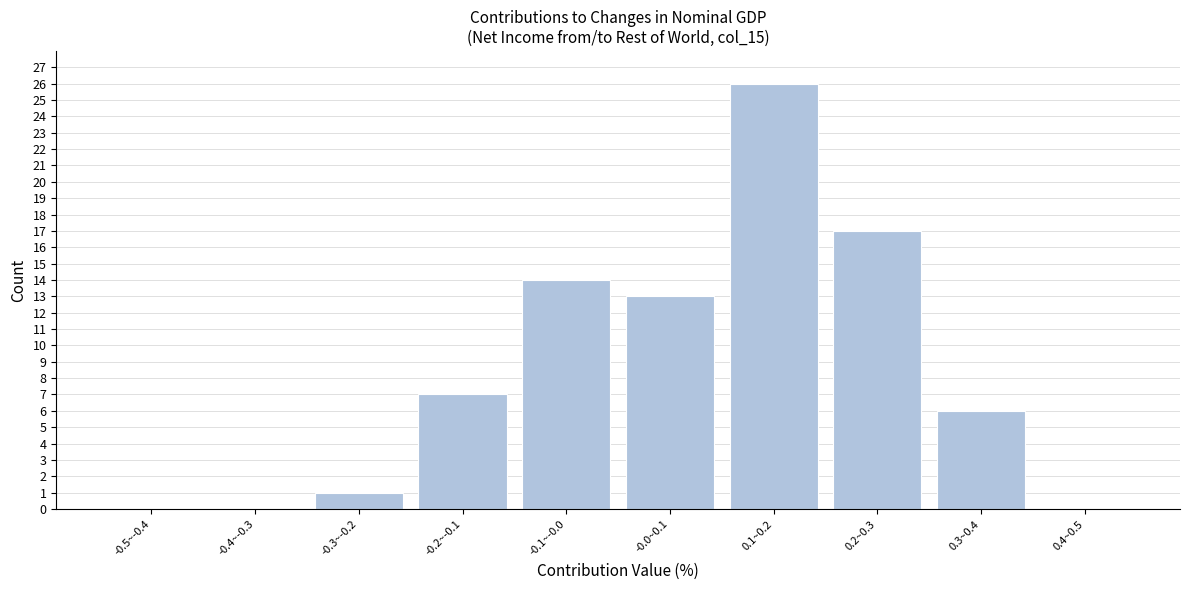

Reading left to right, transcribe all the data shown in this chart.

-0.5~-0.4=0	-0.4~-0.3=0	-0.3~-0.2=1	-0.2~-0.1=7	-0.1~-0.0=14	-0.0~0.1=13	0.1~0.2=26	0.2~0.3=17	0.3~0.4=6	0.4~0.5=0